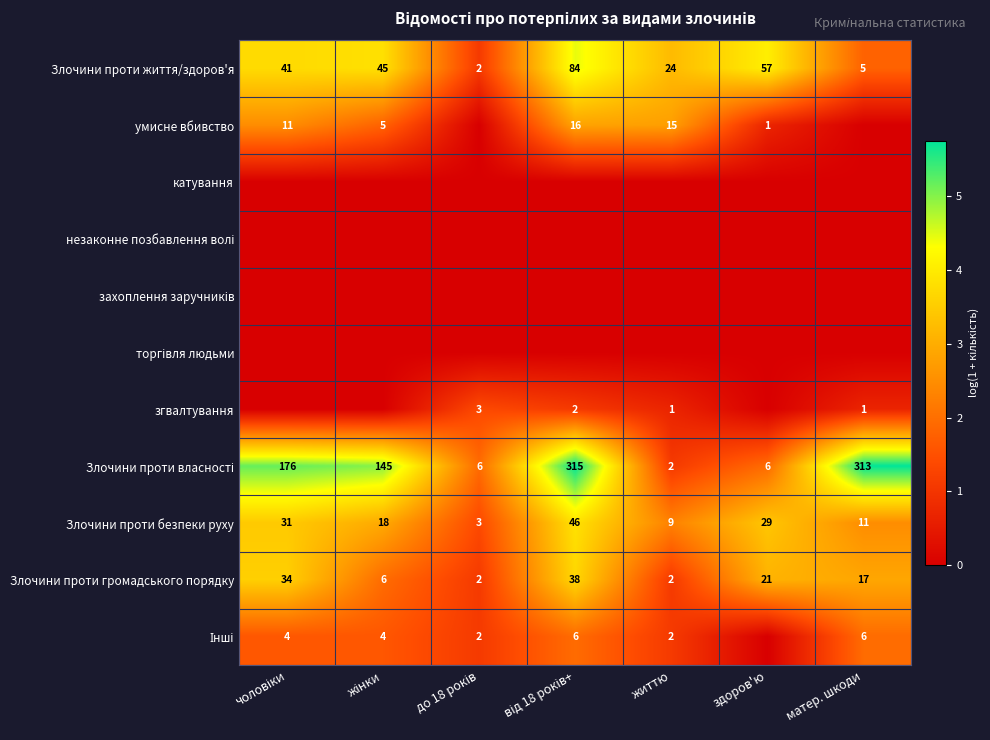

True or false: Злочини проти безпеки руху has a value of 11 at матер. шкоди.

True